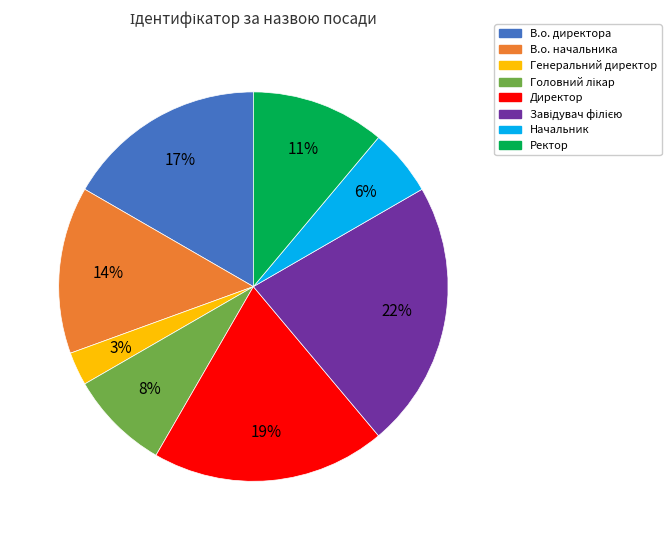

Is there a majority slice in this chart?

No